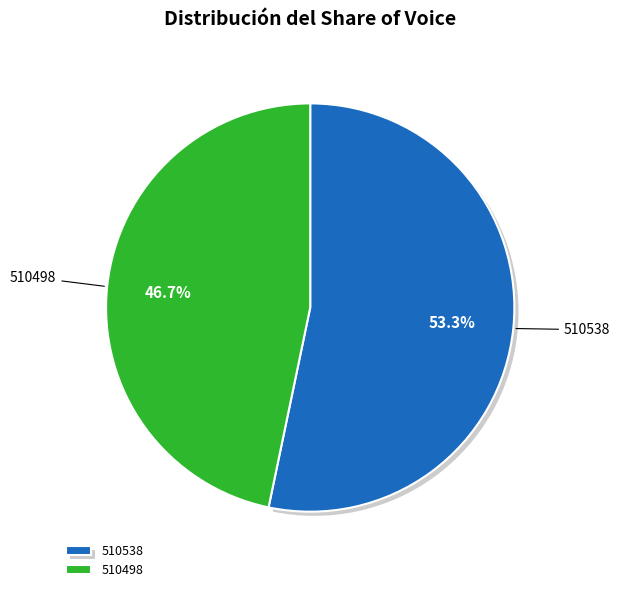

Which category has the biggest portion of the pie?

510538